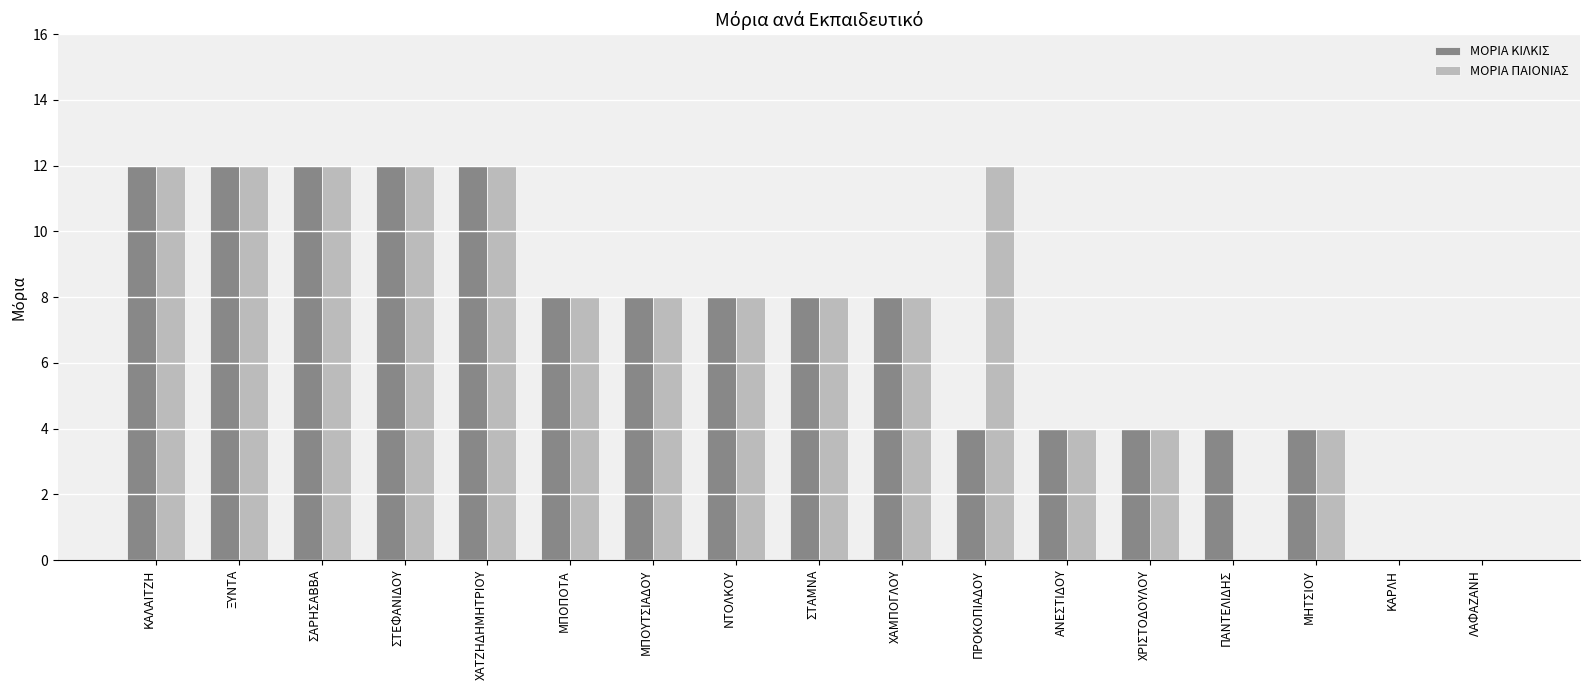

True or false: ΜΟΡΙΑ ΠΑΙΟΝΙΑΣ has a value of 8 at ΧΑΜΠΟΓΛΟΥ.

True